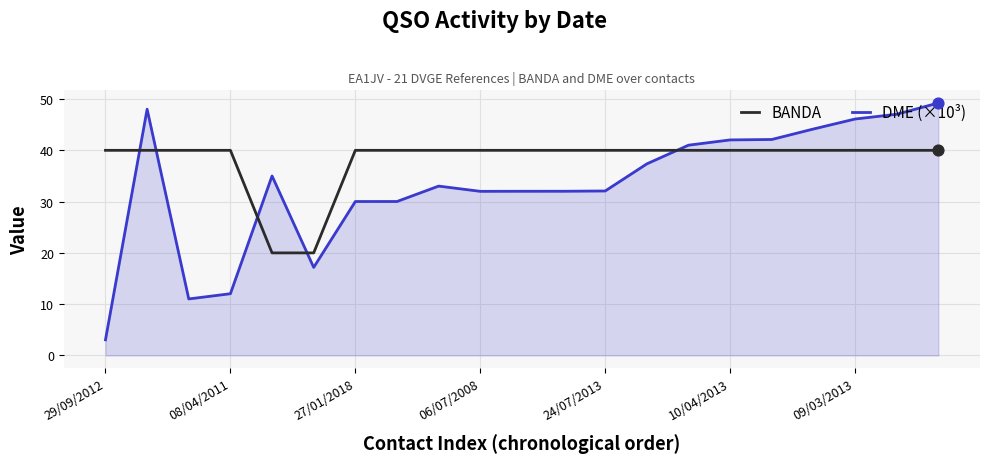

What is the difference between the maximum and minimum values in the BANDA series?

20.0